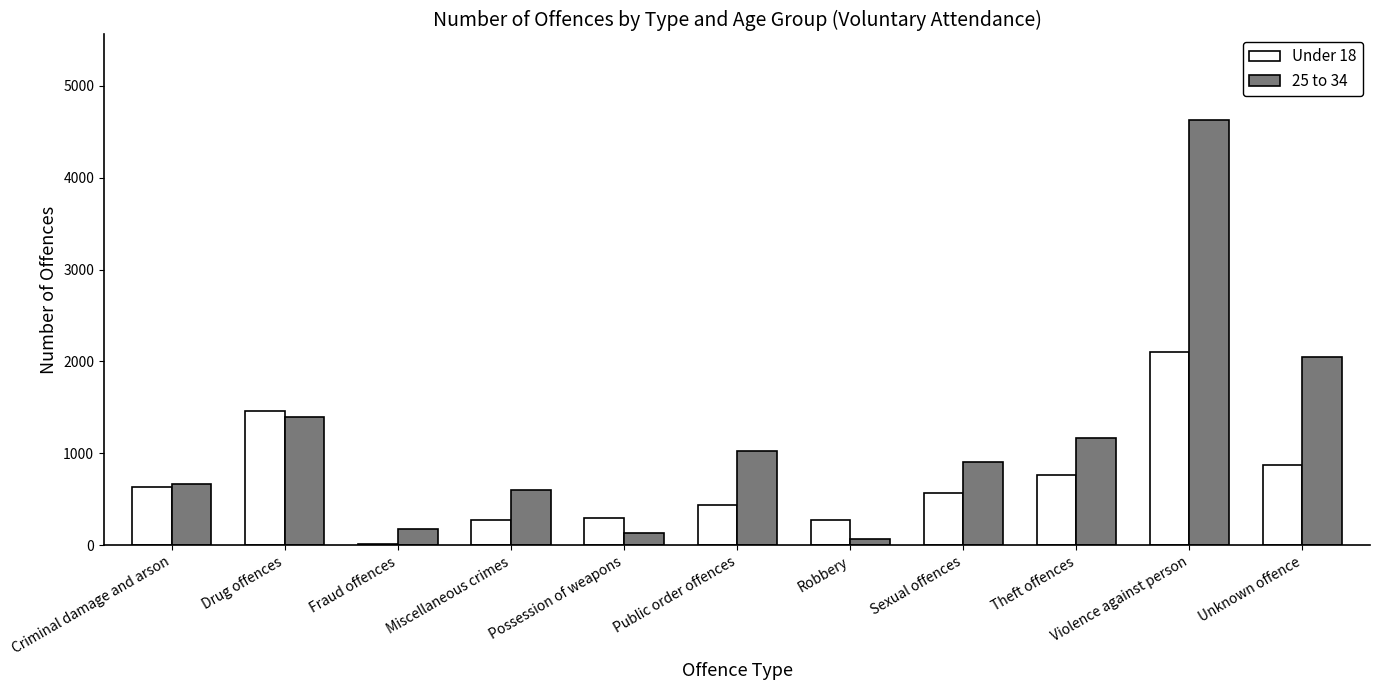

Which series has the largest total across all categories?

25 to 34